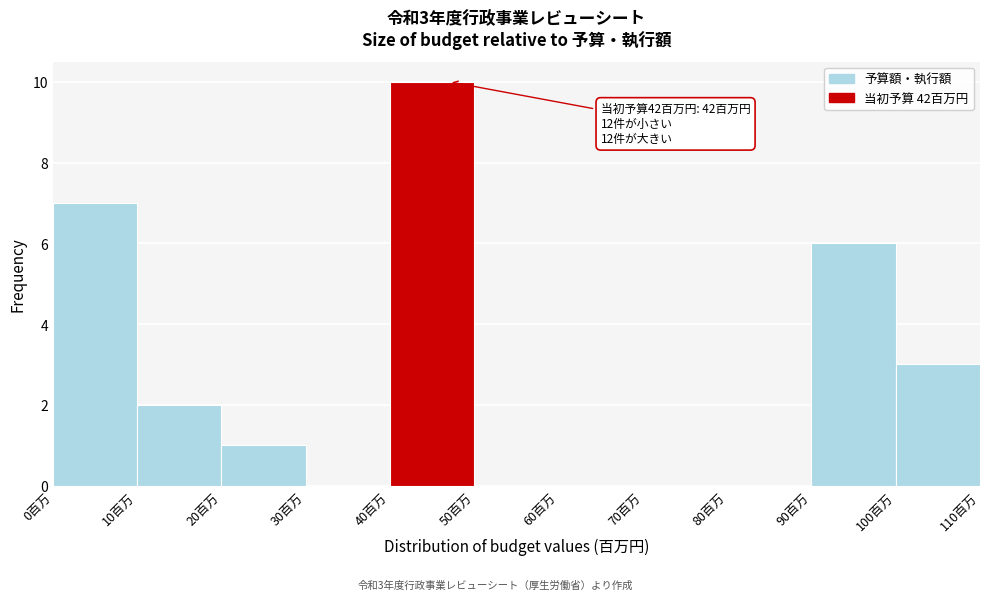

Which range on the x-axis has the tallest bar?

40 to 50